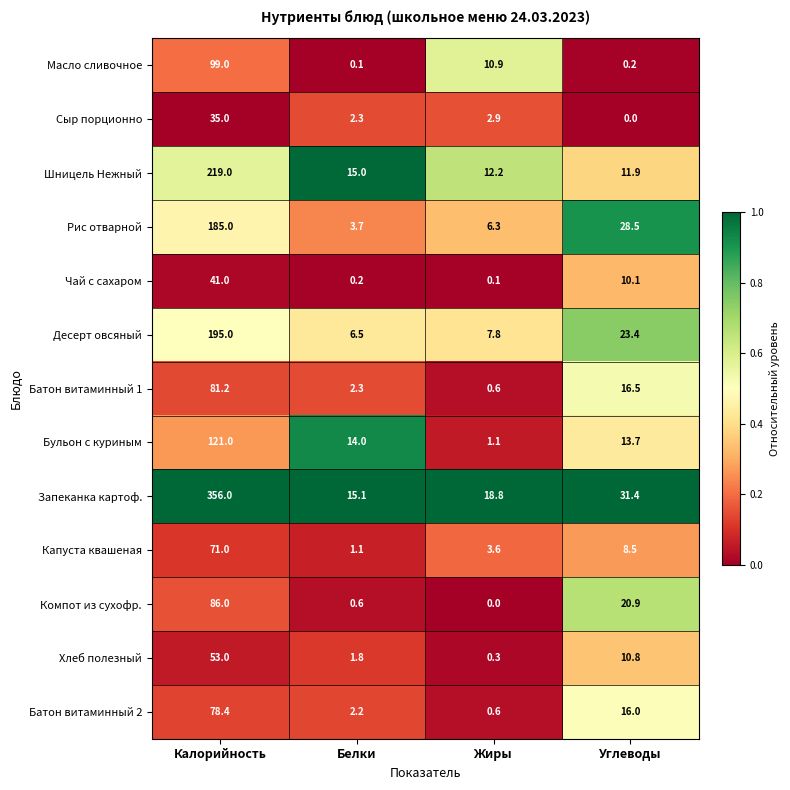

Where does the Десерт овсяный series first go above 23?

Калорийность